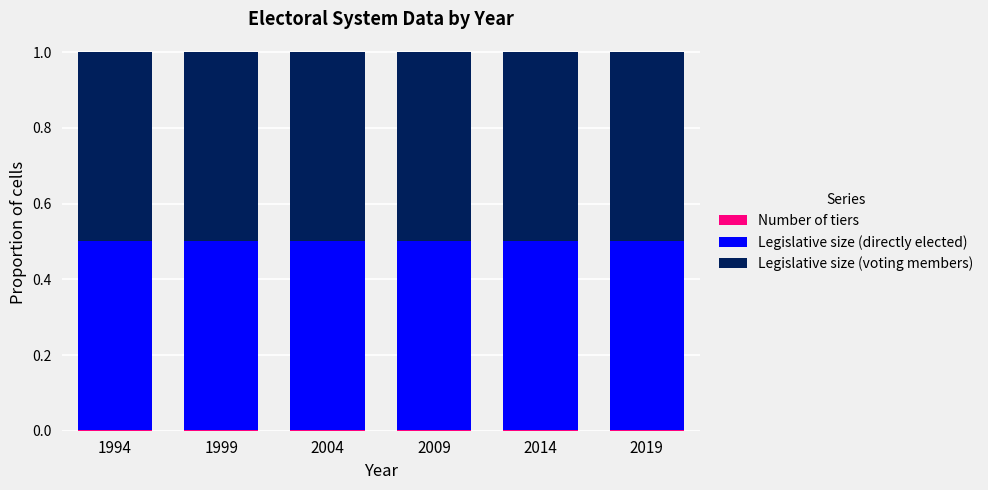

Are the bars grouped side by side (vs. stacked)?

No